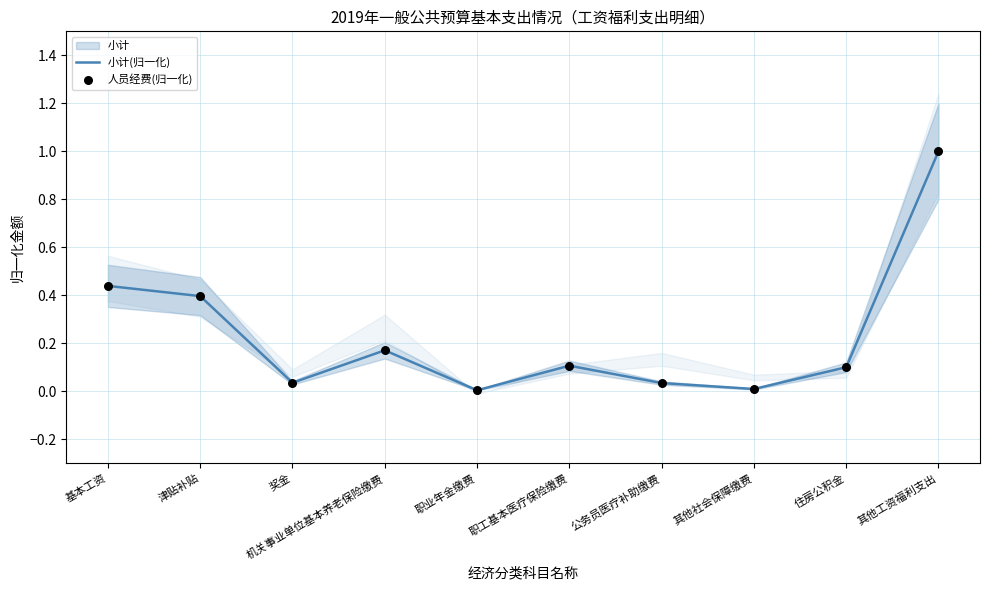

Which series has the largest Y range (max minus min)?

小计(归一化)